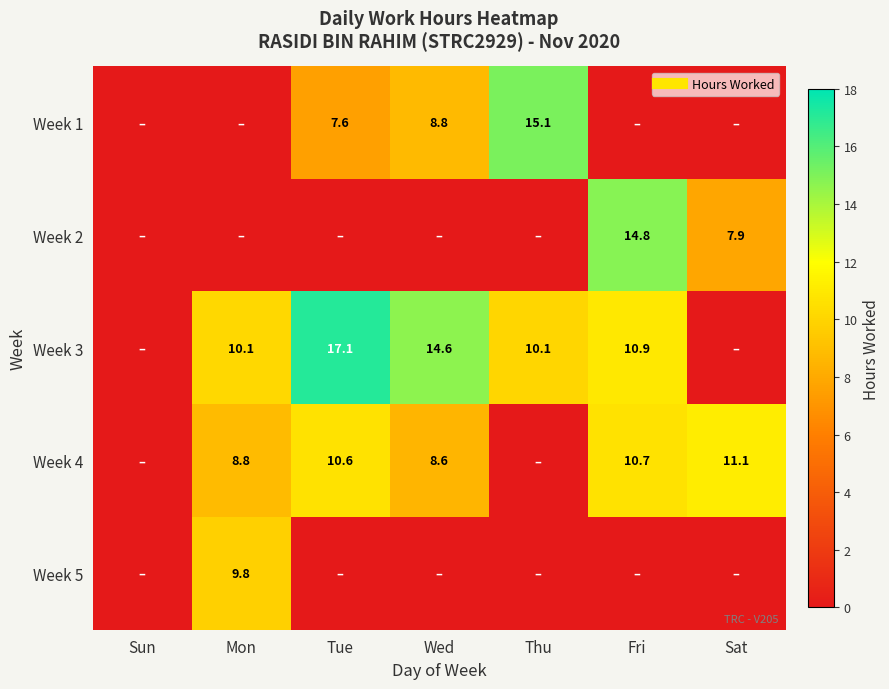

How many values in the Week 3 series exceed 10?

5